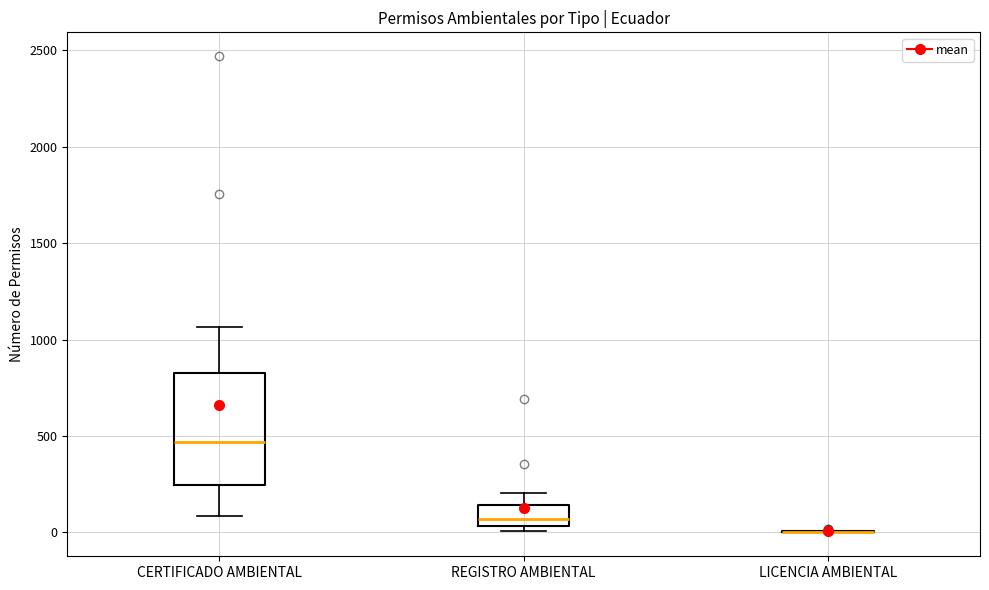

Reading left to right, transcribe this box plot: for each box, give where its median line is, the range the box spans, and where its two whiskers end, as read against the y-axis. The values are not printed on the chart, so give them approximately, as read against the axis.

CERTIFICADO AMBIENTAL: median 450, box 250 to 800, whiskers 100 to 1050
REGISTRO AMBIENTAL: median 50 (inside the box), box 50 to 150, whiskers 0 to 200
LICENCIA AMBIENTAL: box collapsed to a line at 0, whiskers 0 to 0